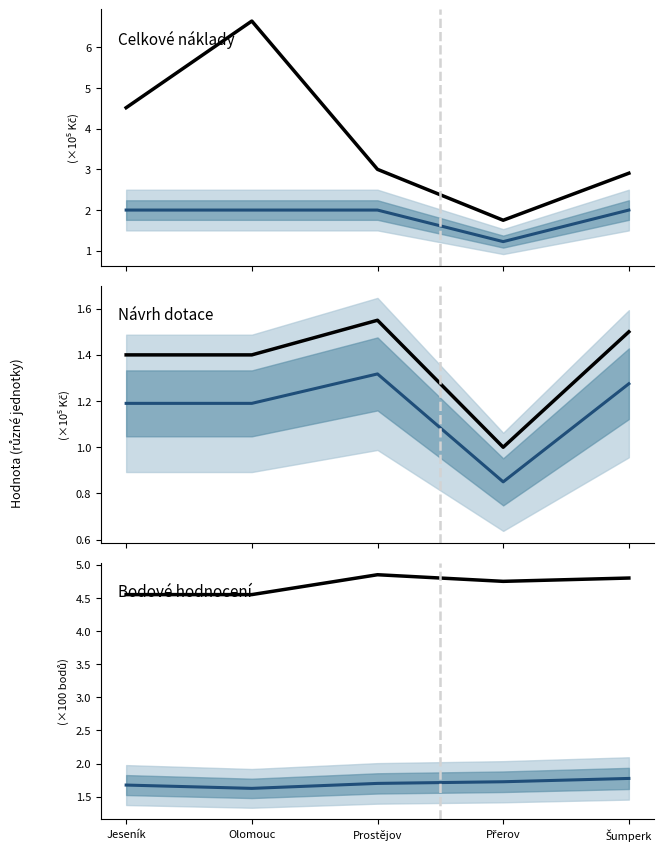

At which category does Požadovaná částka reach its first local valley?

Přerov